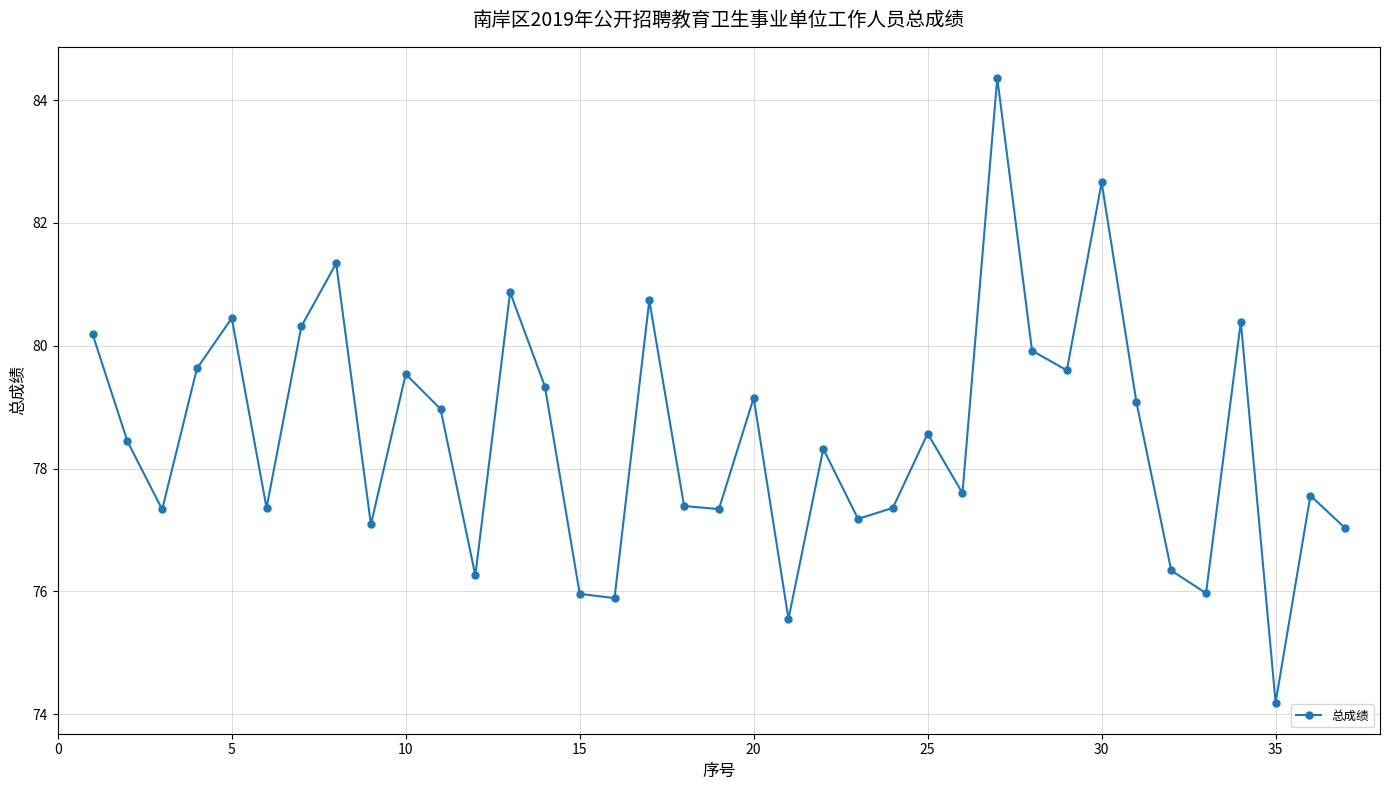

How many data points are above 78?

20